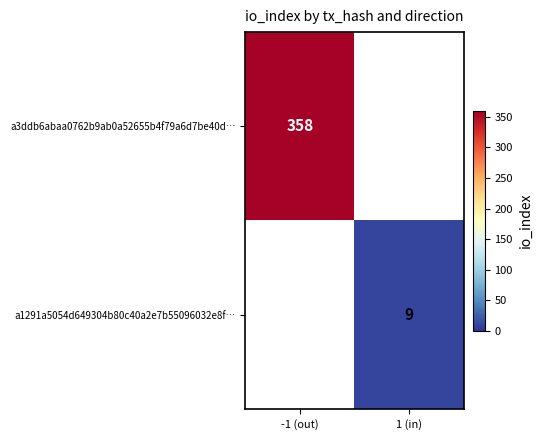

The value of a1291a5054d649304b80c40a2e7b55096032e8f… at 1 (in) is 12. True or false?

False